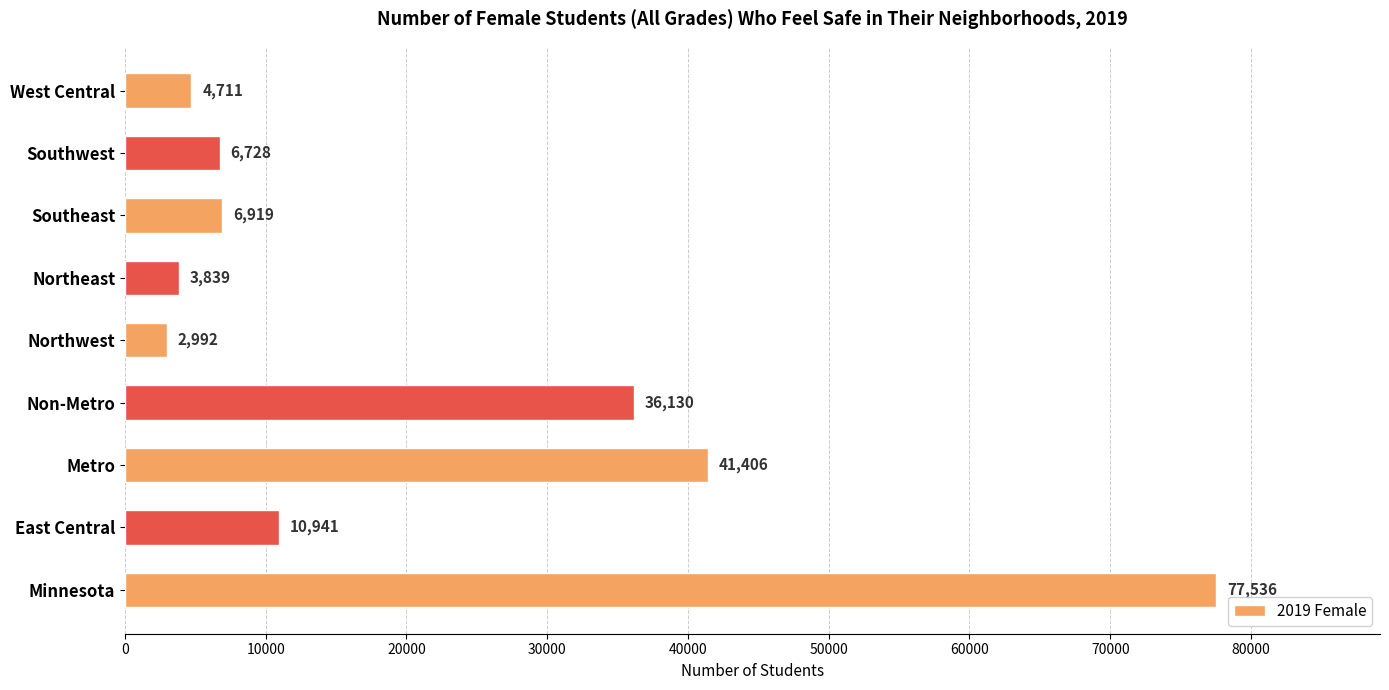

Reading top to bottom, list all the values displayed in this chart.

West Central=4711	Southwest=6728	Southeast=6919	Northeast=3839	Northwest=2992	Non-Metro=36130	Metro=41406	East Central=10941	Minnesota=77536